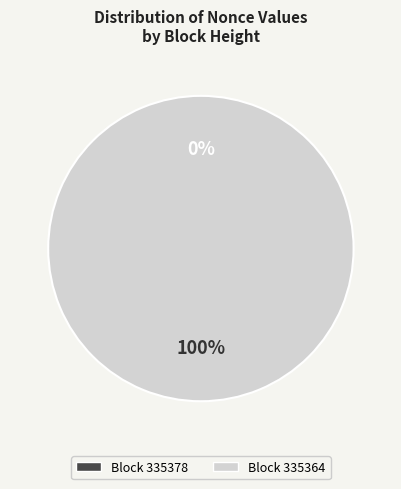

Does any single category account for the majority?

Yes